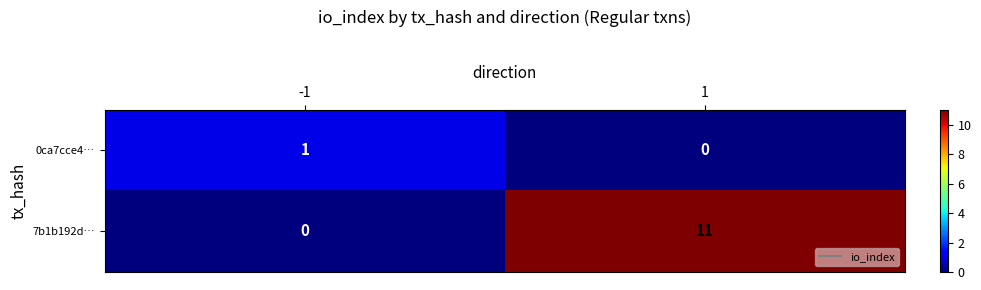

Reading right to left, list all the values displayed in this chart.

0ca7cce4…: 1=0	-1=1
7b1b192d…: 1=11	-1=0